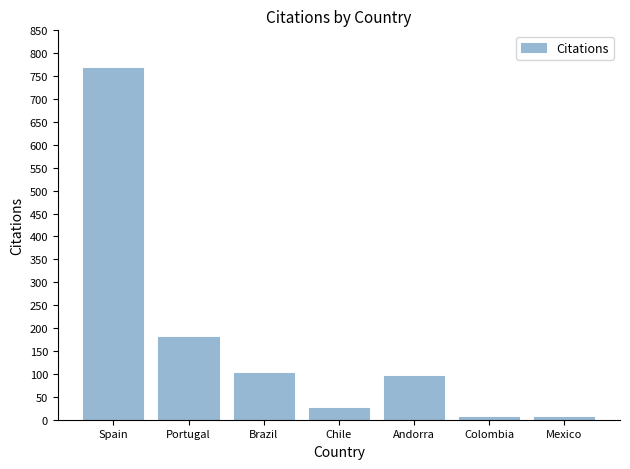

What is the label of the 7th bar from the left?

Mexico